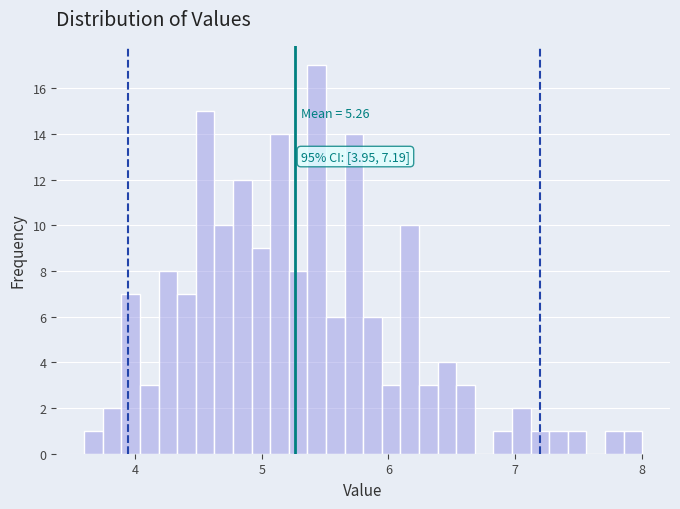

Around what value on the x-axis is the tallest bar? Give the approximate position of its centre, as read against the axis.

5.4